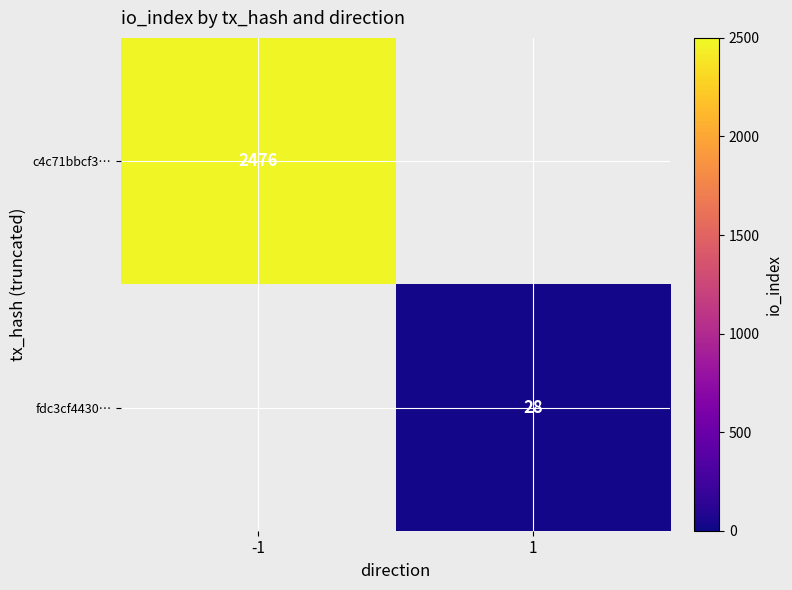

The c4c71bbcf3… series shows 1448 at -1. True or false?

False